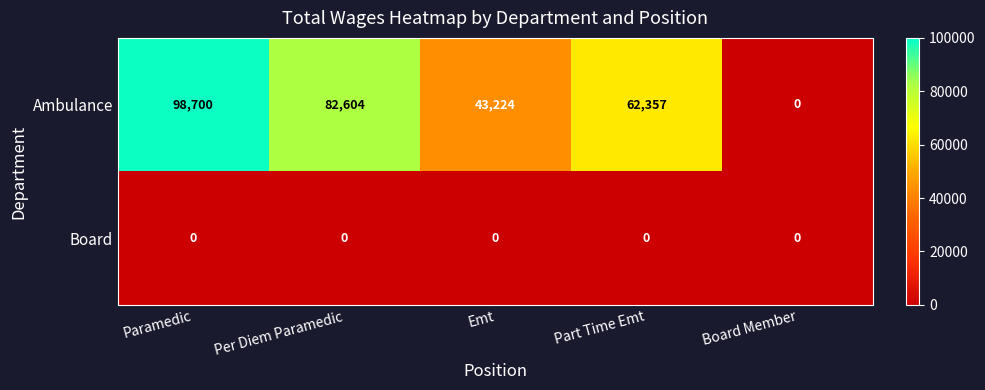

Which series has the largest range (max minus min)?

Ambulance